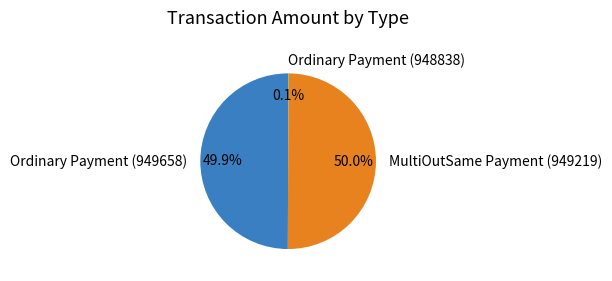

To the nearest percent, what is the combined percentage of Ordinary Payment (949658) and MultiOutSame Payment (949219)?

100%